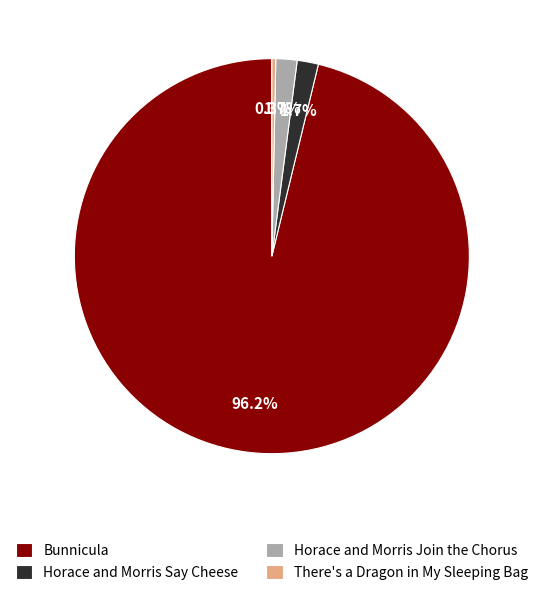

Which slice is the largest?

Bunnicula